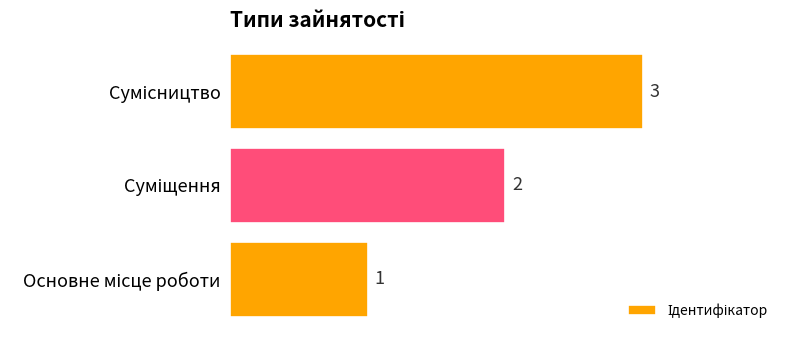

Count the values in the range 1 to 3.

3